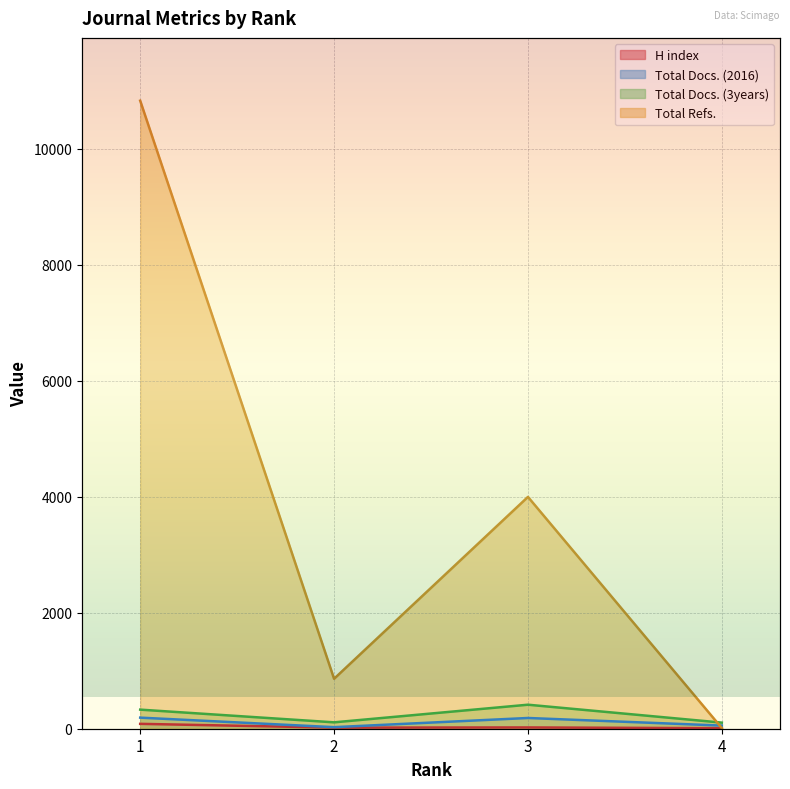

Where is the first local maximum for H index?

3